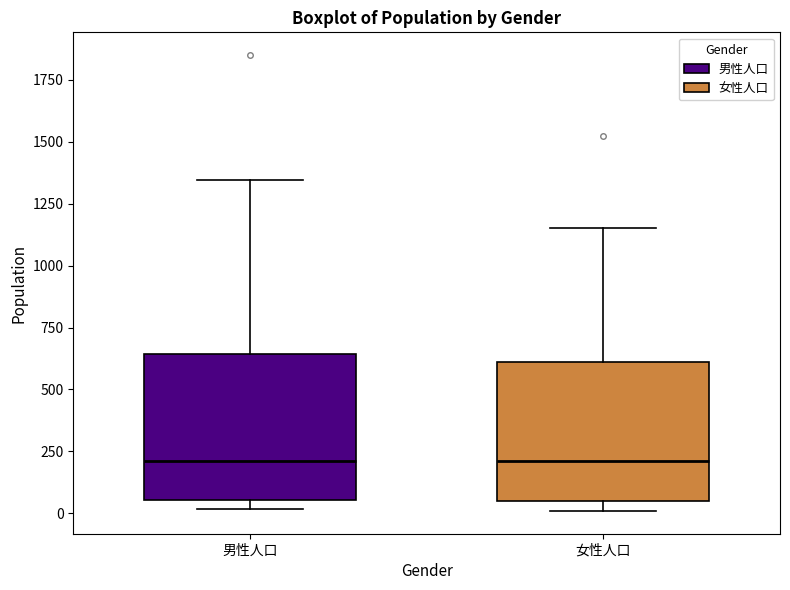

Reading left to right, read every box against the y-axis: the position of its median line, the range the box covers, and the ends of its whiskers. The values are not printed on the chart, so give them approximately, as read against the axis.

男性人口: median 200, box 50 to 650, whiskers 0 to 1350
女性人口: median 200, box 50 to 600, whiskers 0 to 1150